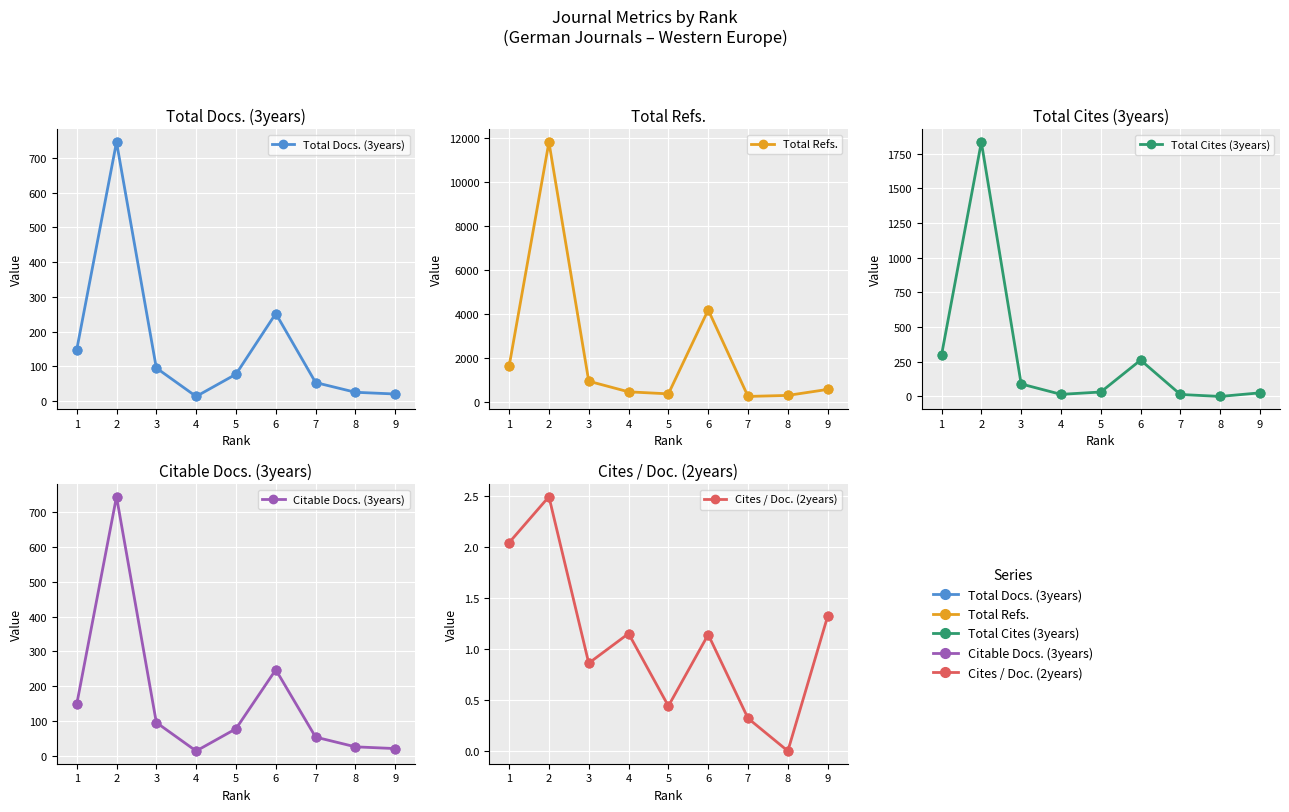

Is the value of Total Docs. (3years) at 4 greater than the value of Cites / Doc. (2years) at 4?

Yes